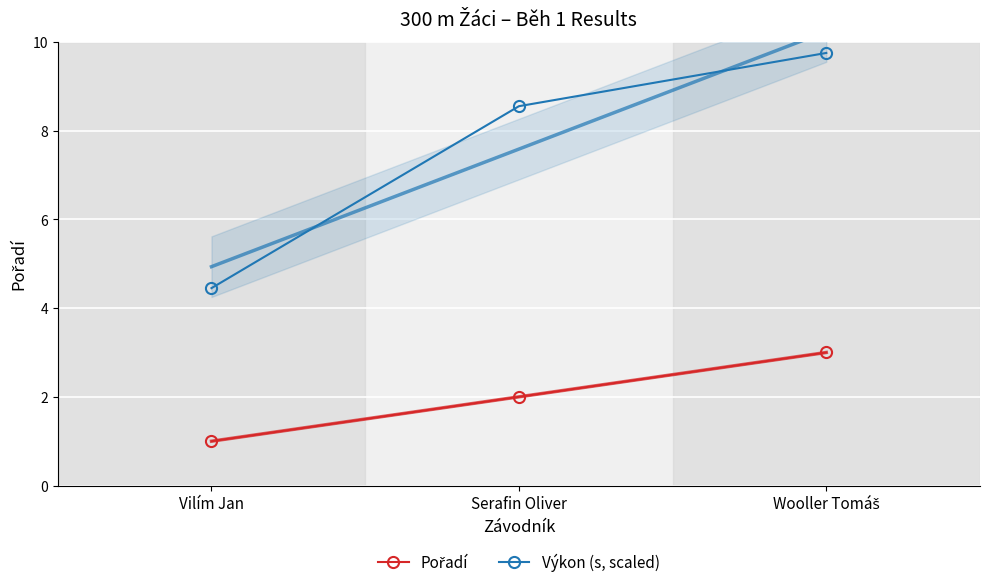

How many data points in Pořadí are less than 2?

1